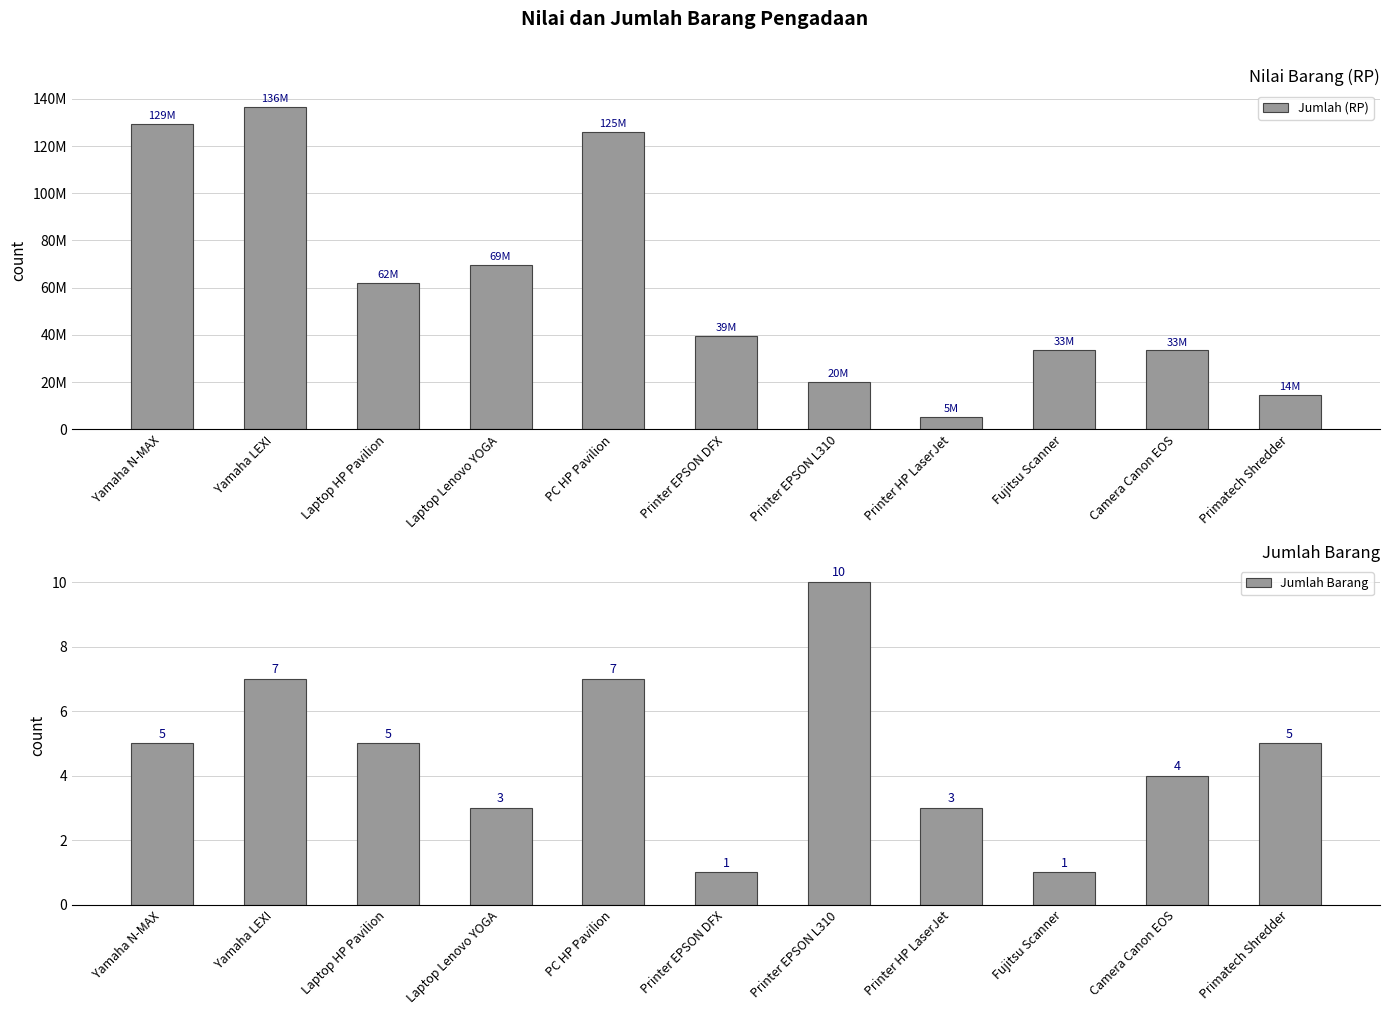

Rank the series at Printer HP LaserJet from highest to lowest value.

Jumlah (RP), Jumlah Barang